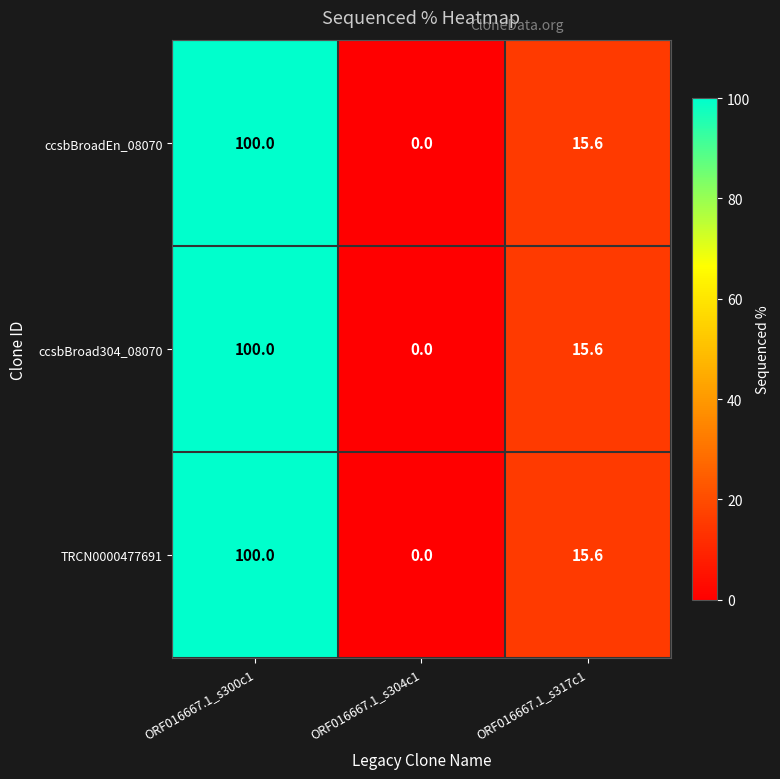

At how many categories does at least one series exceed 47?

1